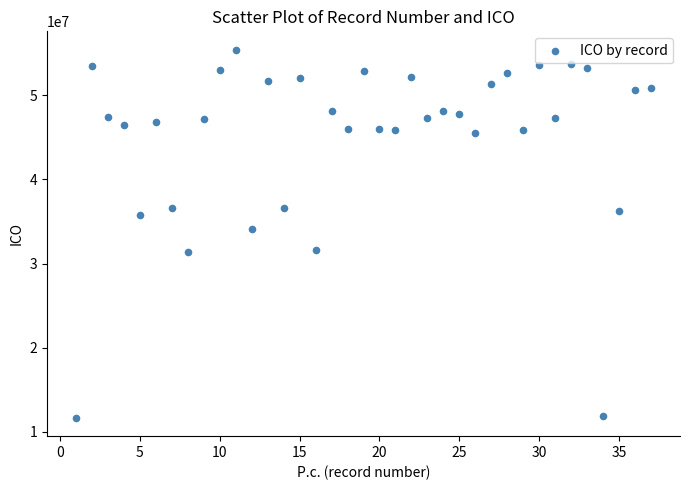

What is the range of Y values (max minus min)?

43759856